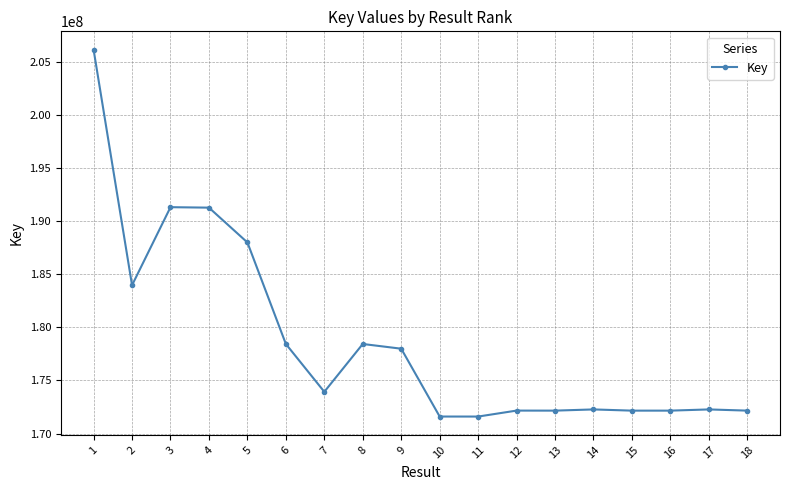

Where is the first local minimum?

2